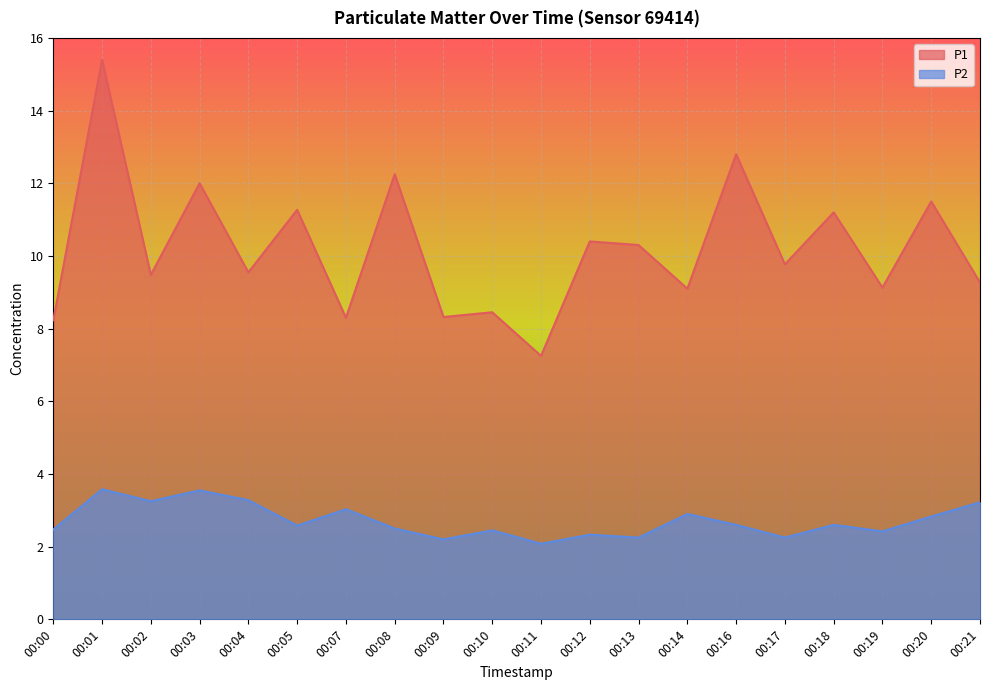

In P1, how many points are lower than both neighbors (excluding endpoints)?

8